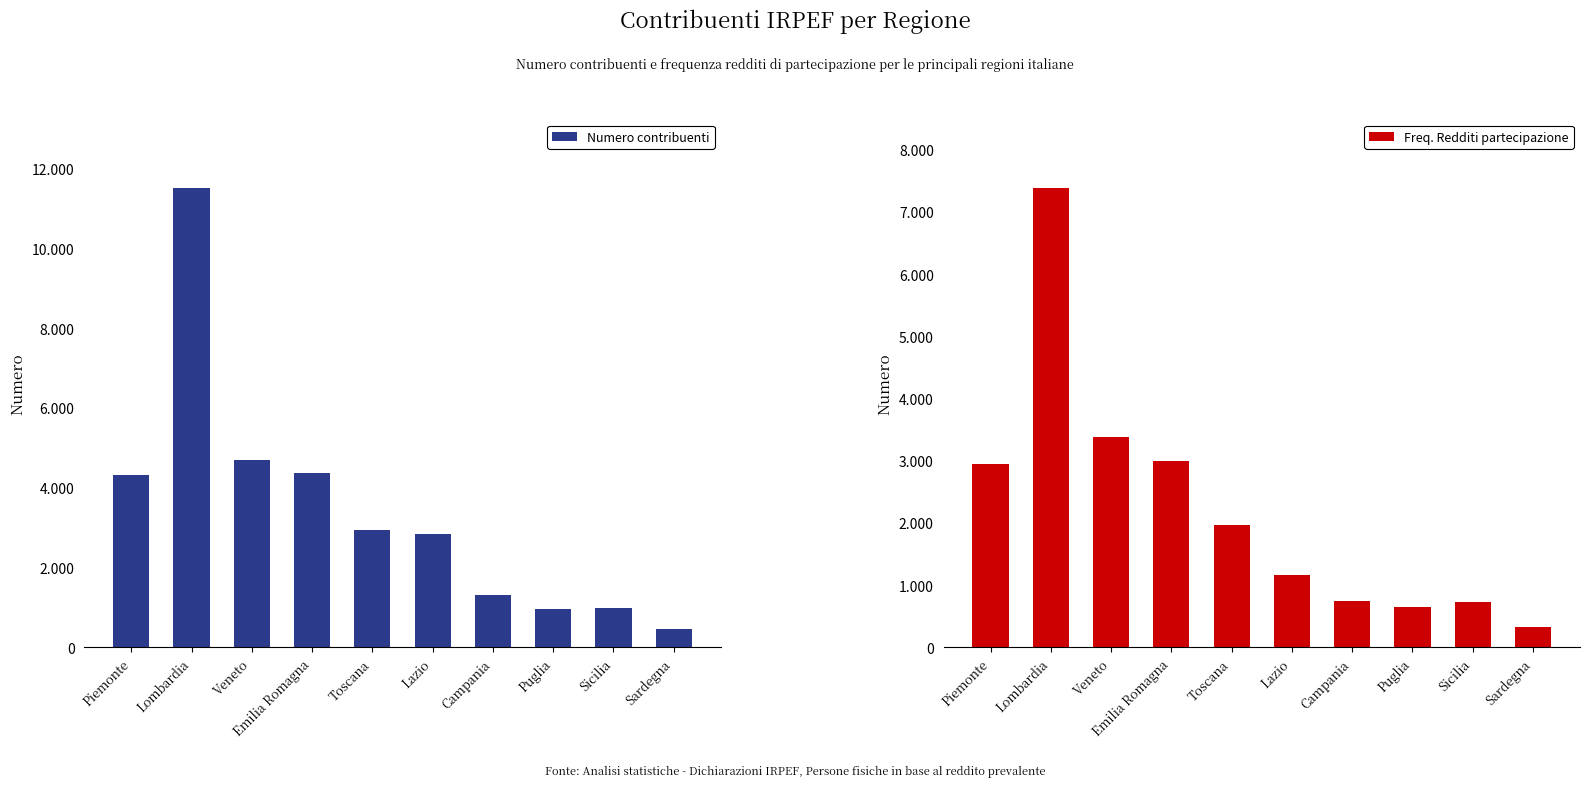

Rank the series by their average value, from highest to lowest.

Numero contribuenti, Freq. Redditi partecipazione